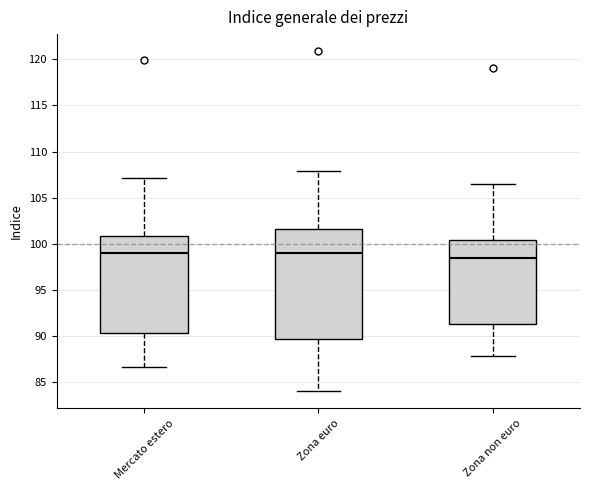

Reading left to right, read every box against the y-axis: the position of its median line, the range the box covers, and the ends of its whiskers. The values are not printed on the chart, so give them approximately, as read against the axis.

Mercato estero: median 99.0, box 90.5 to 101.0, whiskers 86.5 to 107.0
Zona euro: median 99.0, box 89.5 to 101.5, whiskers 84.0 to 108.0
Zona non euro: median 98.5, box 91.5 to 100.5, whiskers 88.0 to 106.5